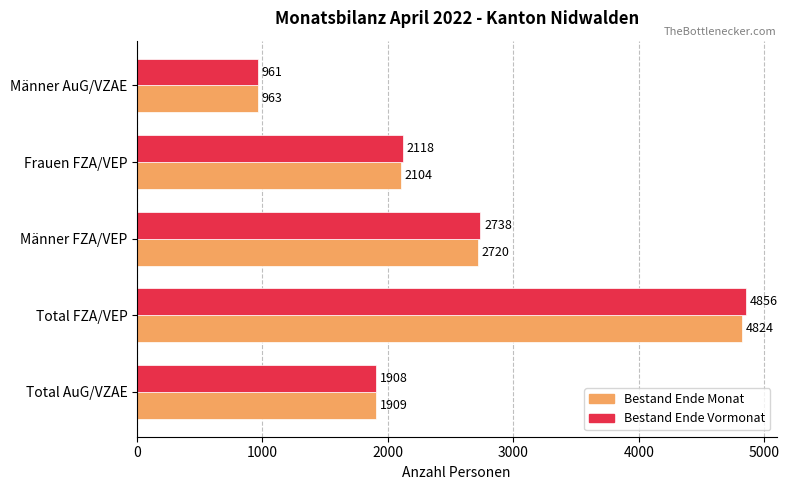

Where is Bestand Ende Vormonat nearest to the value 2908?

Männer FZA/VEP